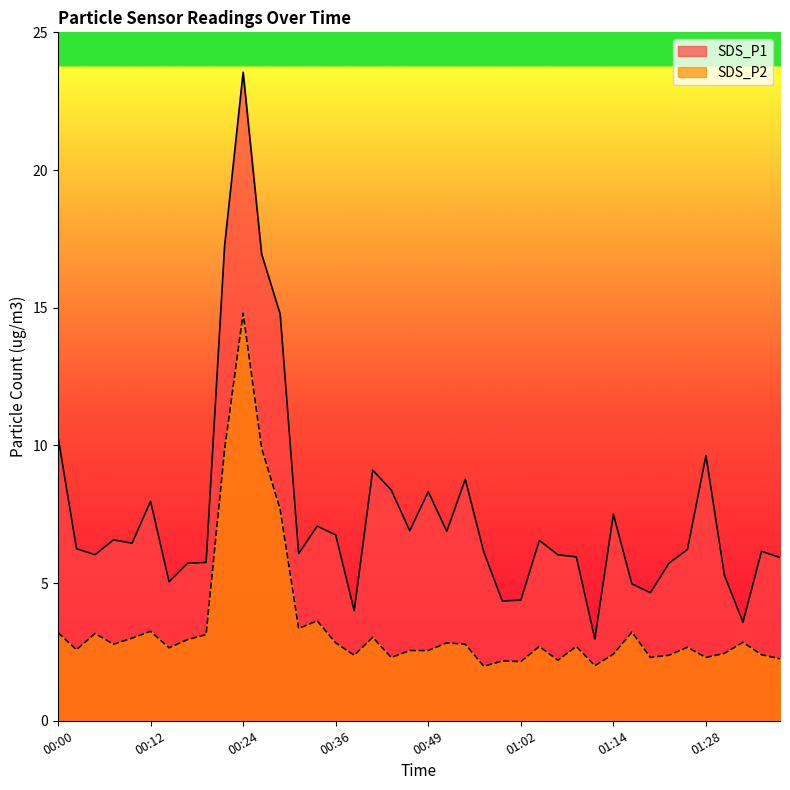

At which category is the sum across all series the highest?

00:24